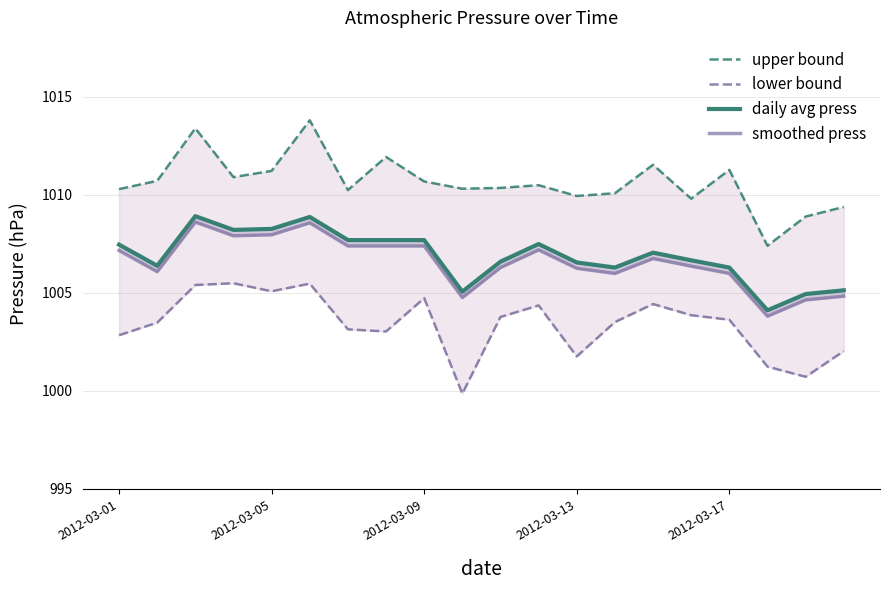

What is the sum of the smoothed press values at 9 and 2012-03-01?

2011.9